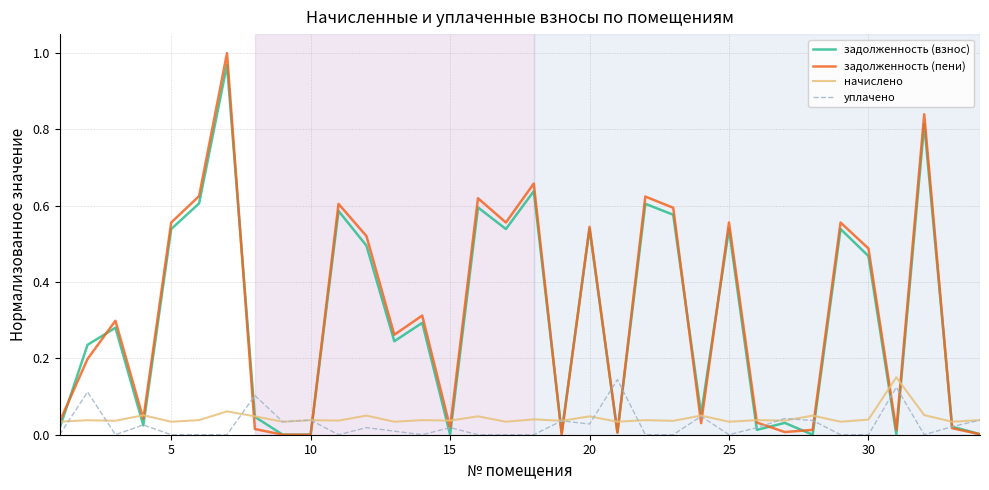

Which series has the widest spread of values?

задолженность (пени)